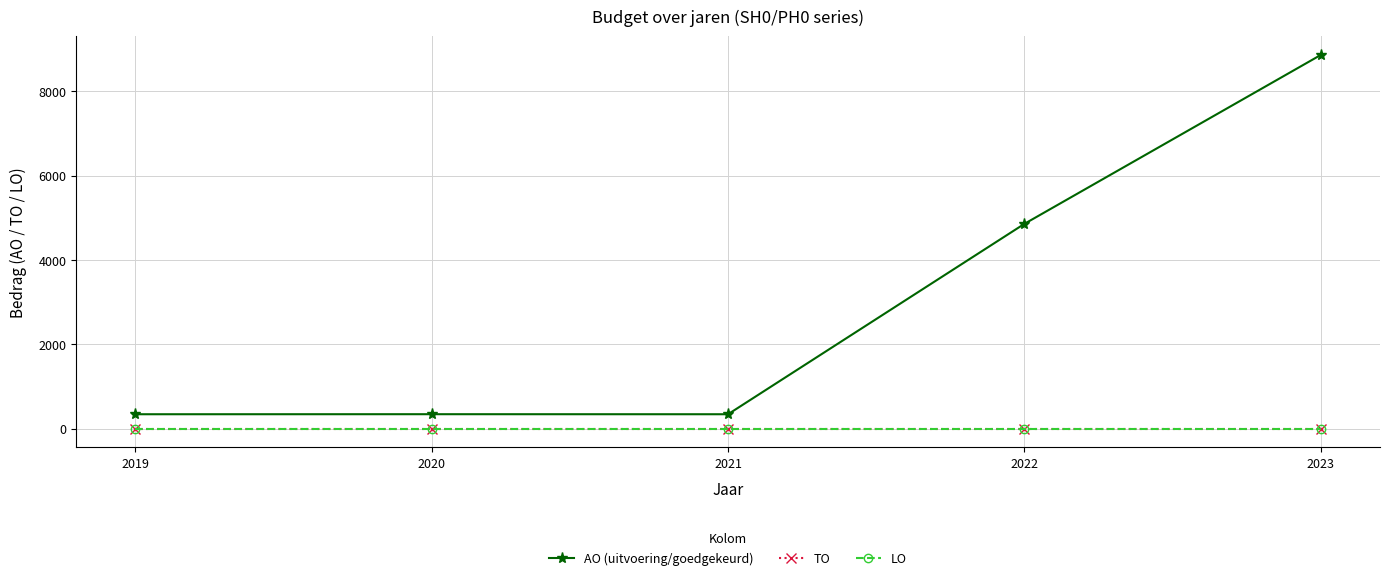

The AO (uitvoering/goedgekeurd) series shows 15868 at 2023. True or false?

False